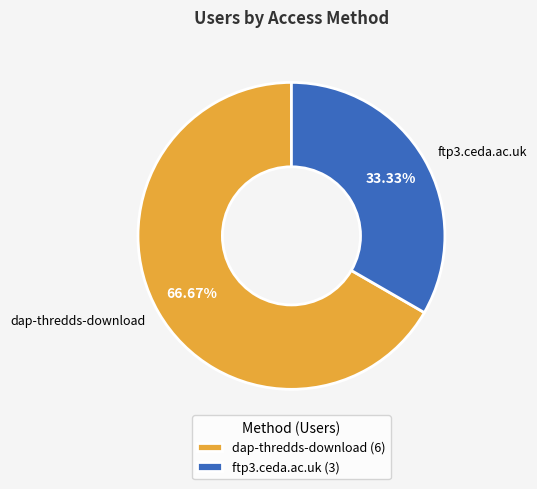

To the nearest percent, what is the average slice percentage?

50%